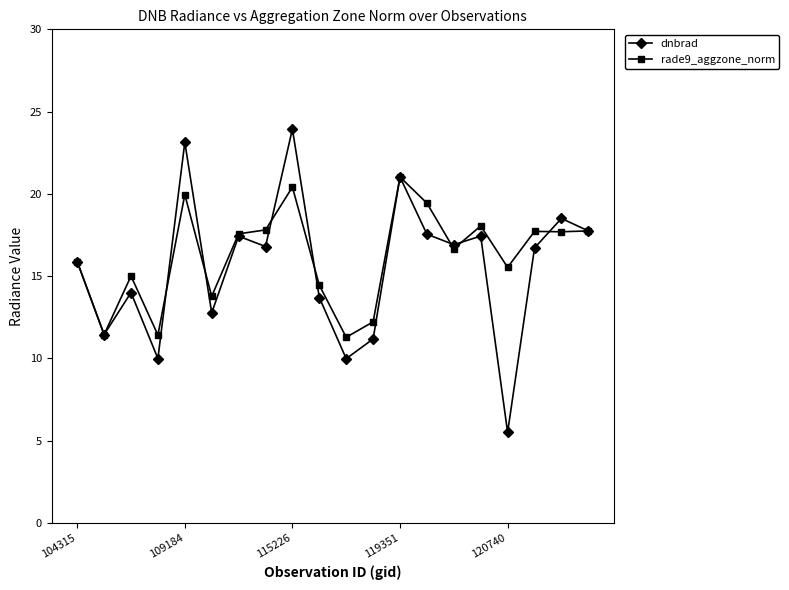

True or false: dnbrad has more than 2 points higher than both neighbors.

True